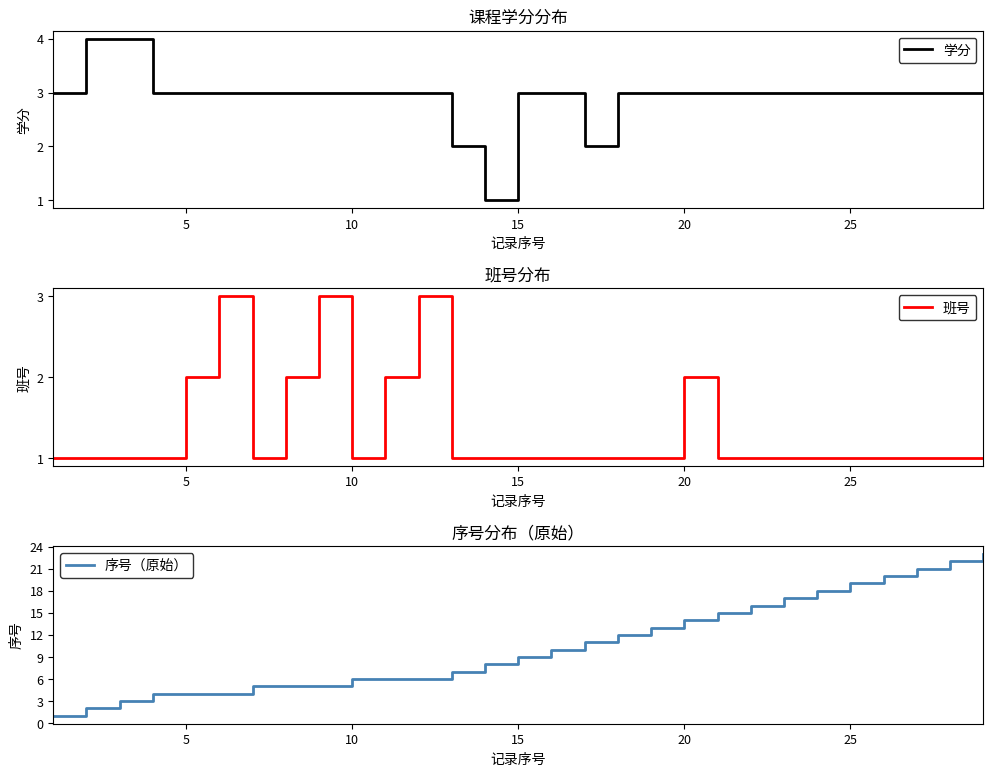

List the series in order of their peak value, lowest first.

班号, 学分, 序号（原始）